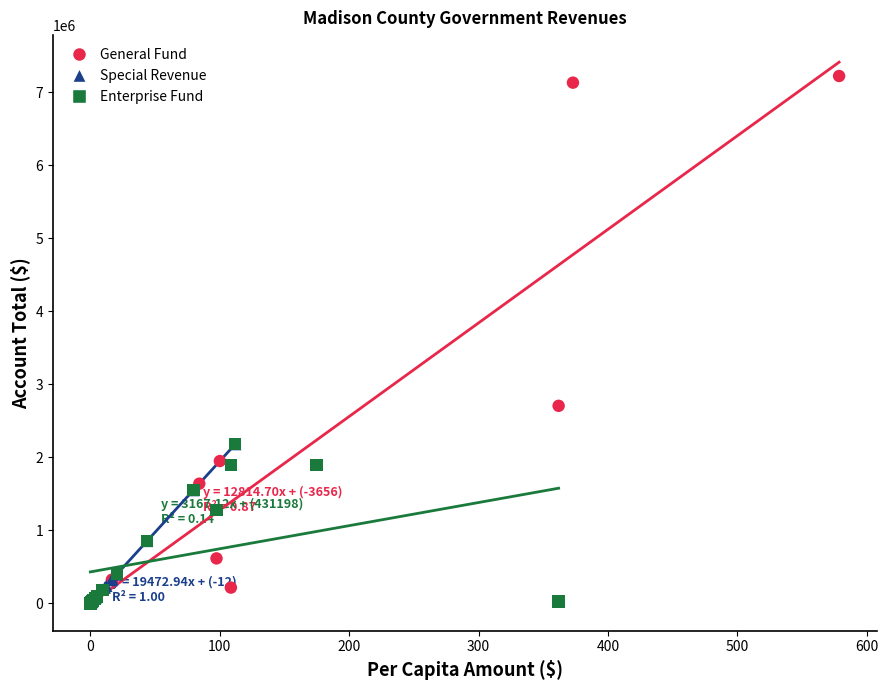

Which series contains the highest Y value?

General Fund